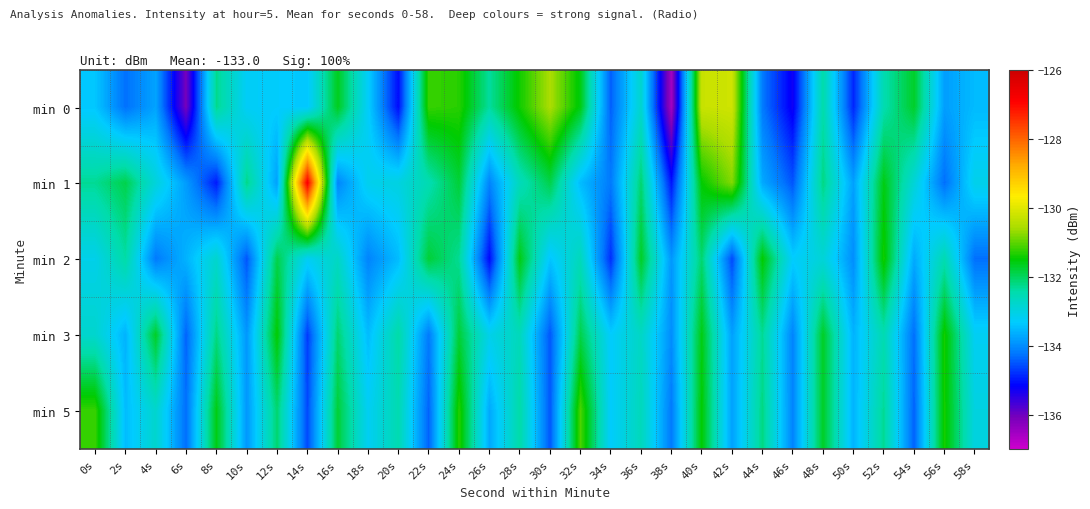

Reading left to right, extract all data points from this chart.

min 0: 0s=-133.4	2s=-134.3	4s=-133.8	6s=-136.1	8s=-132.3	10s=-133.2	12s=-133.3	14s=-133.4	16s=-131.7	18s=-133.3	20s=-135.1	22s=-131.2	24s=-131.3	26s=-132.3	28s=-131.4	30s=-130.6	32s=-131.6	34s=-134.4	36s=-132.8	38s=-136.5	40s=-130.3	42s=-130.2	44s=-134.2	46s=-135.3	48s=-132.4	50s=-134.9	52s=-132.5	54s=-131.7	56s=-133.8	58s=-133.5
min 1: 0s=-132.3	2s=-131.9	4s=-132.9	6s=-133.8	8s=-135.0	10s=-132.2	12s=-133.8	14s=-126.8	16s=-134.1	18s=-133.1	20s=-133.0	22s=-132.5	24s=-131.8	26s=-134.1	28s=-132.6	30s=-131.9	32s=-133.5	34s=-134.2	36s=-132.1	38s=-135.0	40s=-131.5	42s=-130.8	44s=-133.7	46s=-134.5	48s=-132.2	50s=-133.8	52s=-131.6	54s=-132.9	56s=-134.3	58s=-133.1
min 2: 0s=-133.1	2s=-132.4	4s=-134.2	6s=-133.6	8s=-132.8	10s=-134.5	12s=-131.9	14s=-133.2	16s=-132.7	18s=-134.1	20s=-133.5	22s=-131.8	24s=-132.3	26s=-135.1	28s=-131.6	30s=-133.4	32s=-132.6	34s=-134.8	36s=-131.7	38s=-133.9	40s=-132.1	42s=-134.6	44s=-131.5	46s=-133.3	48s=-132.9	50s=-134.0	52s=-131.4	54s=-133.7	56s=-132.5	58s=-134.3
min 3: 0s=-132.8	2s=-133.6	4s=-131.7	6s=-134.4	8s=-132.2	10s=-133.9	12s=-131.5	14s=-134.7	16s=-132.1	18s=-133.5	20s=-132.4	22s=-134.2	24s=-131.8	26s=-133.1	28s=-132.6	30s=-134.5	32s=-131.9	34s=-133.3	36s=-132.7	38s=-134.0	40s=-131.6	42s=-133.8	44s=-132.3	46s=-134.1	48s=-131.7	50s=-133.6	52s=-132.5	54s=-134.3	56s=-131.4	58s=-133.2
min 5: 0s=-131.2	2s=-133.5	4s=-132.8	6s=-134.3	8s=-131.6	10s=-133.9	12s=-132.1	14s=-134.6	16s=-131.8	18s=-133.2	20s=-132.5	22s=-134.4	24s=-131.3	26s=-133.7	28s=-132.4	30s=-134.5	32s=-131.1	34s=-133.3	36s=-132.6	38s=-134.2	40s=-131.5	42s=-133.8	44s=-132.2	46s=-134.1	48s=-131.7	50s=-133.6	52s=-132.3	54s=-134.4	56s=-131.4	58s=-133.0